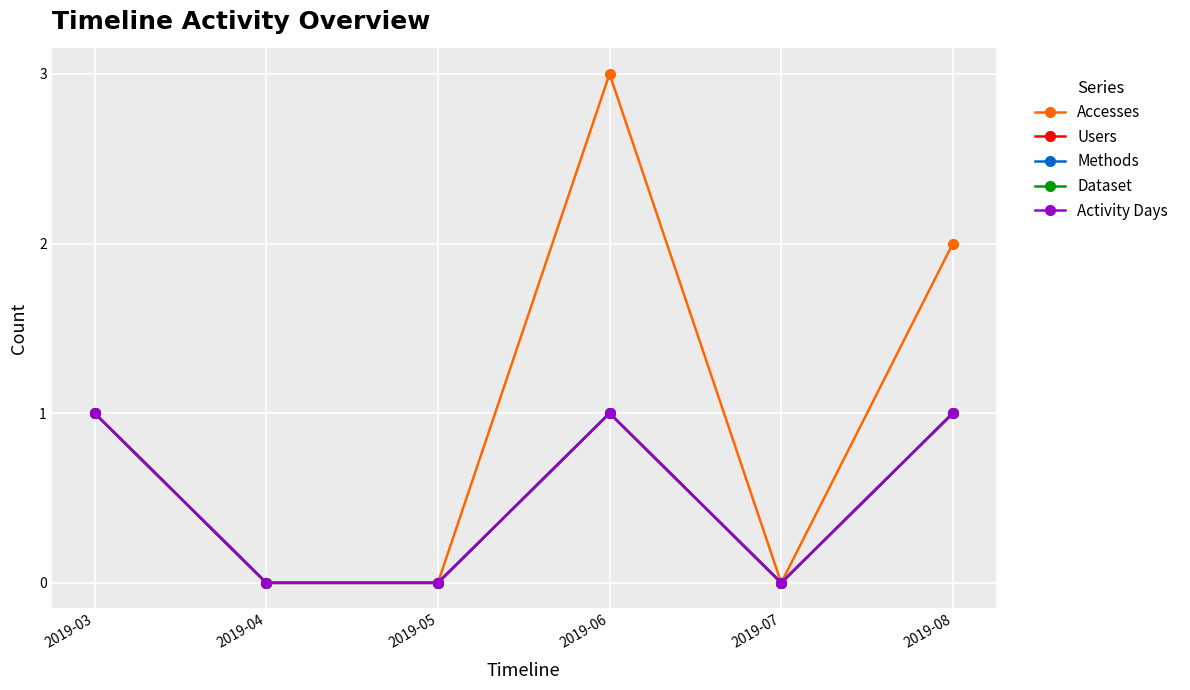

How many interior local peaks does the Accesses series have?

1